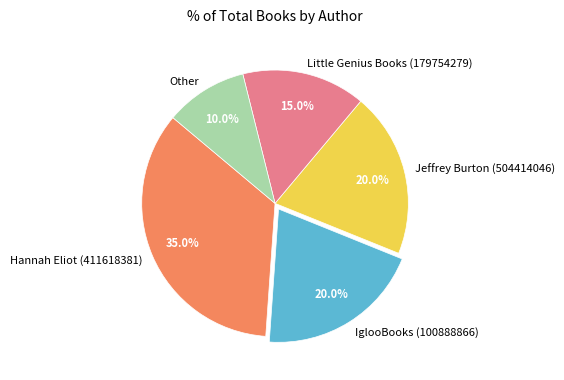

What is the ratio of the value at Other to the value at IglooBooks (100888866)?

0.5